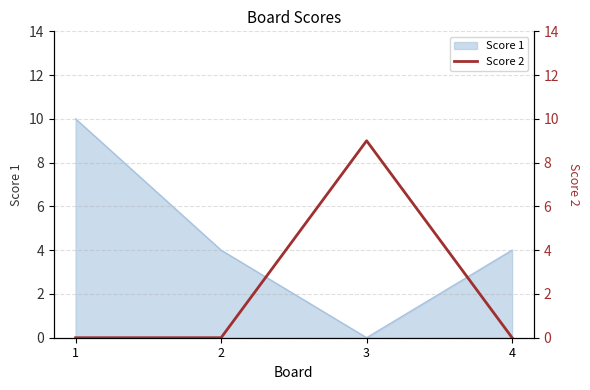

At which label does Score 1 reach its minimum?

3